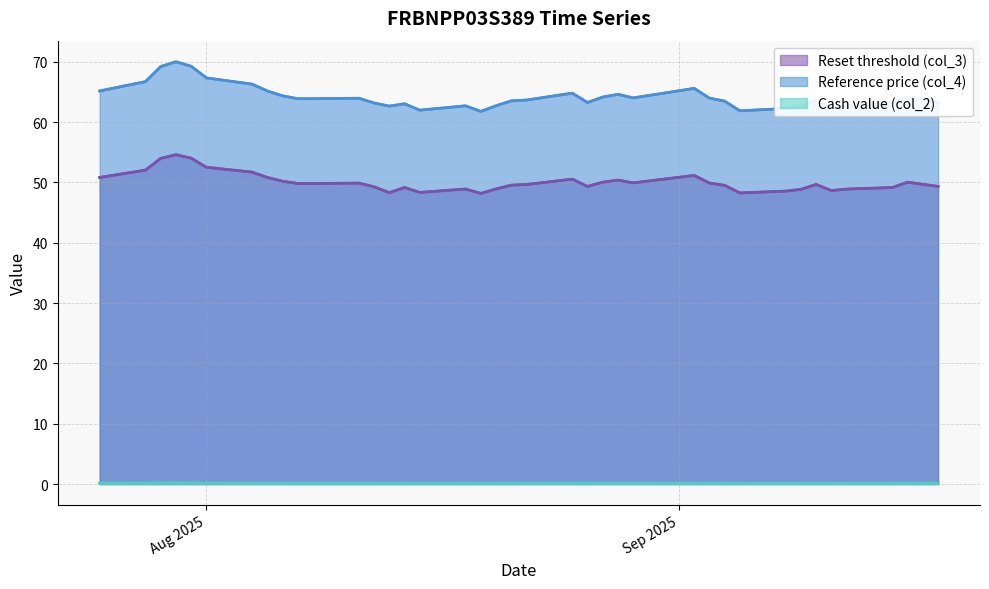

Is it true that Reset threshold (col_3) equals 21.4 at 2025-08-07?

False